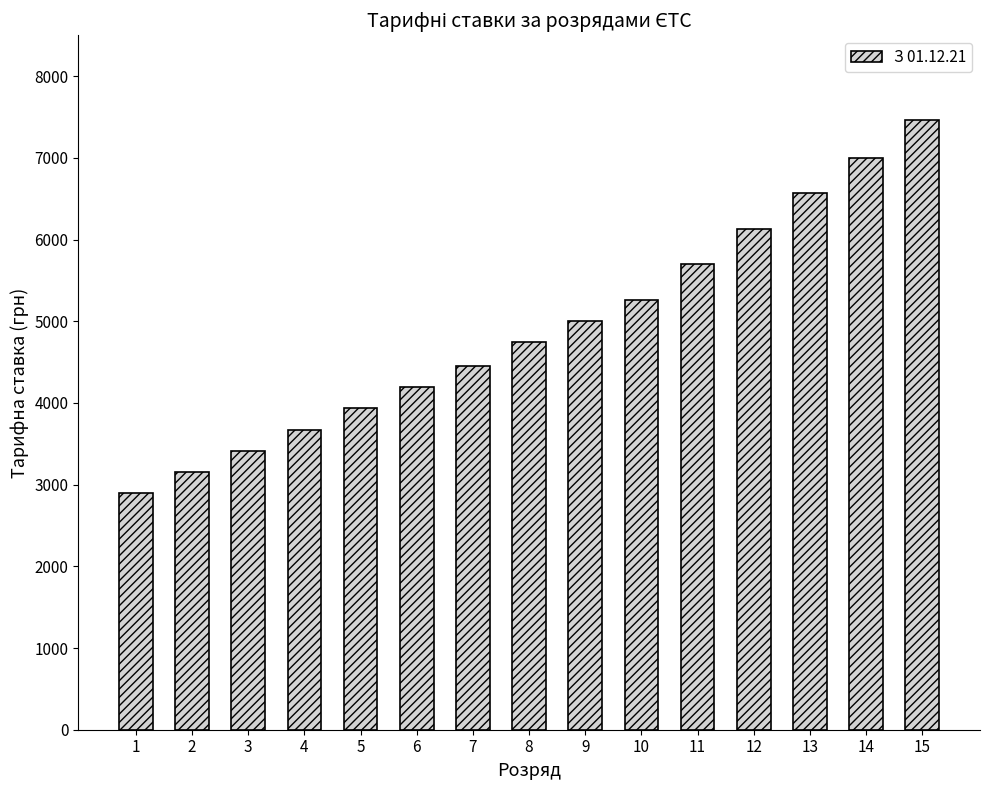

Are the bars grouped side by side (vs. stacked)?

No